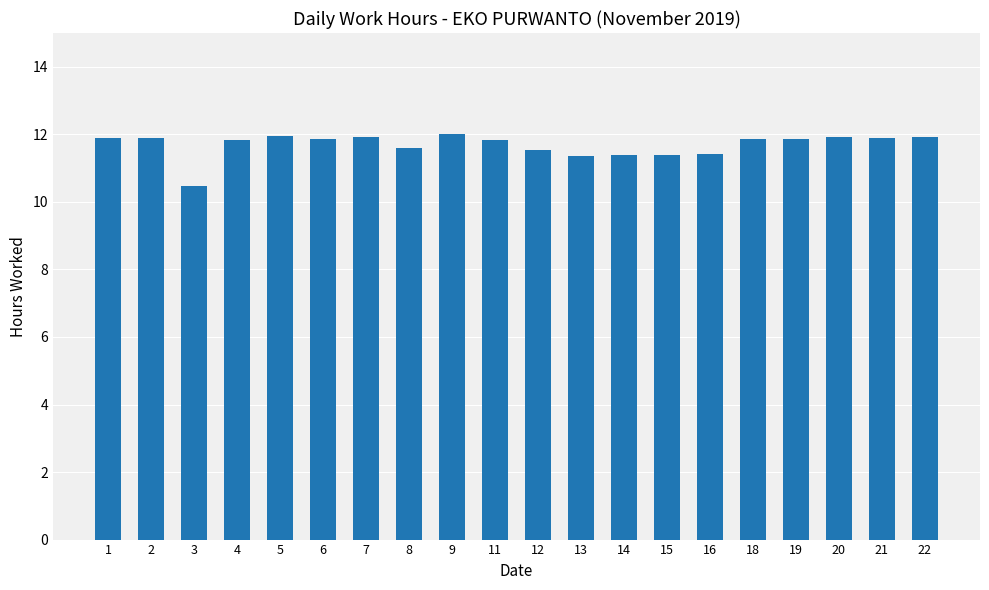

What is the ratio of the value at 16 to the value at 22?

1.0